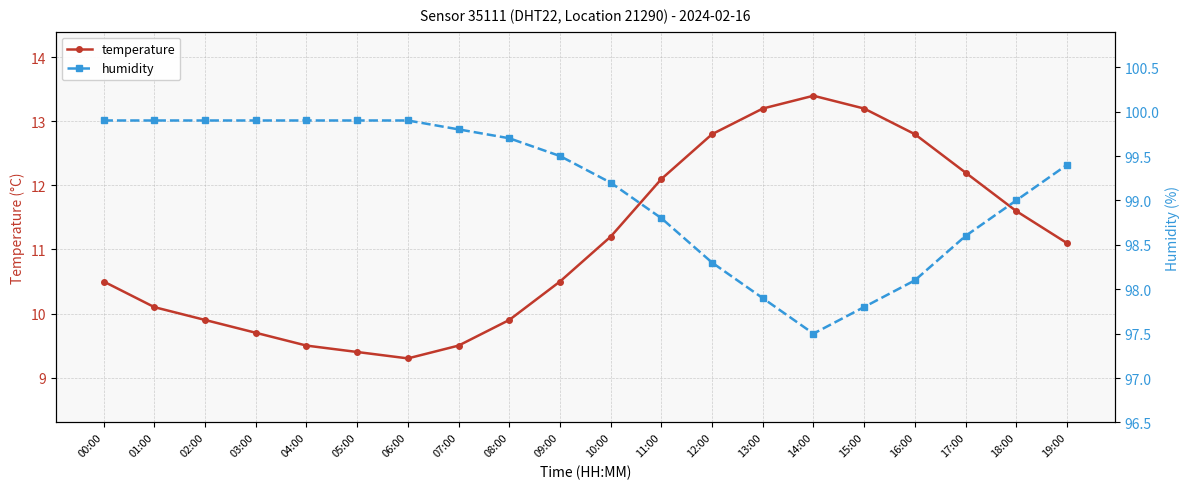

Does the chart display data point markers on the line(s)?

Yes